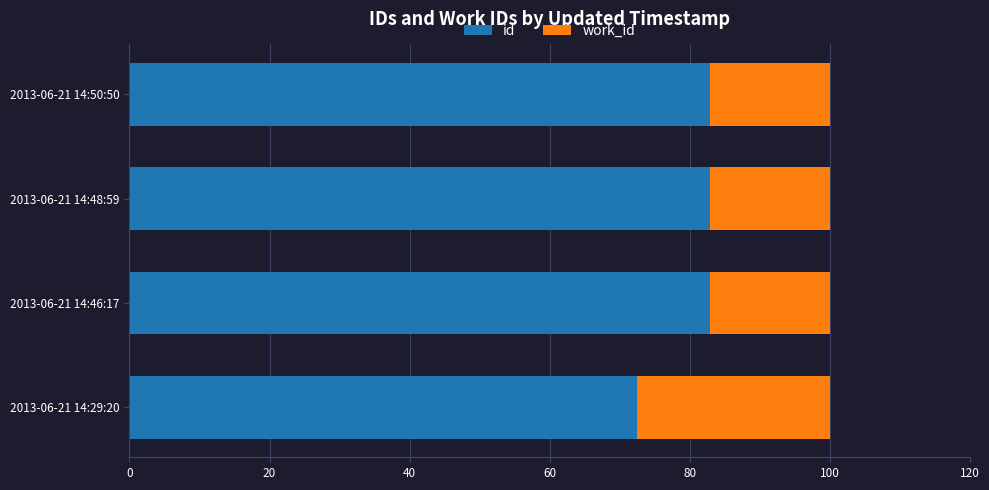

Is it true that id equals 20.7 at 2013-06-21 14:50:50?

False